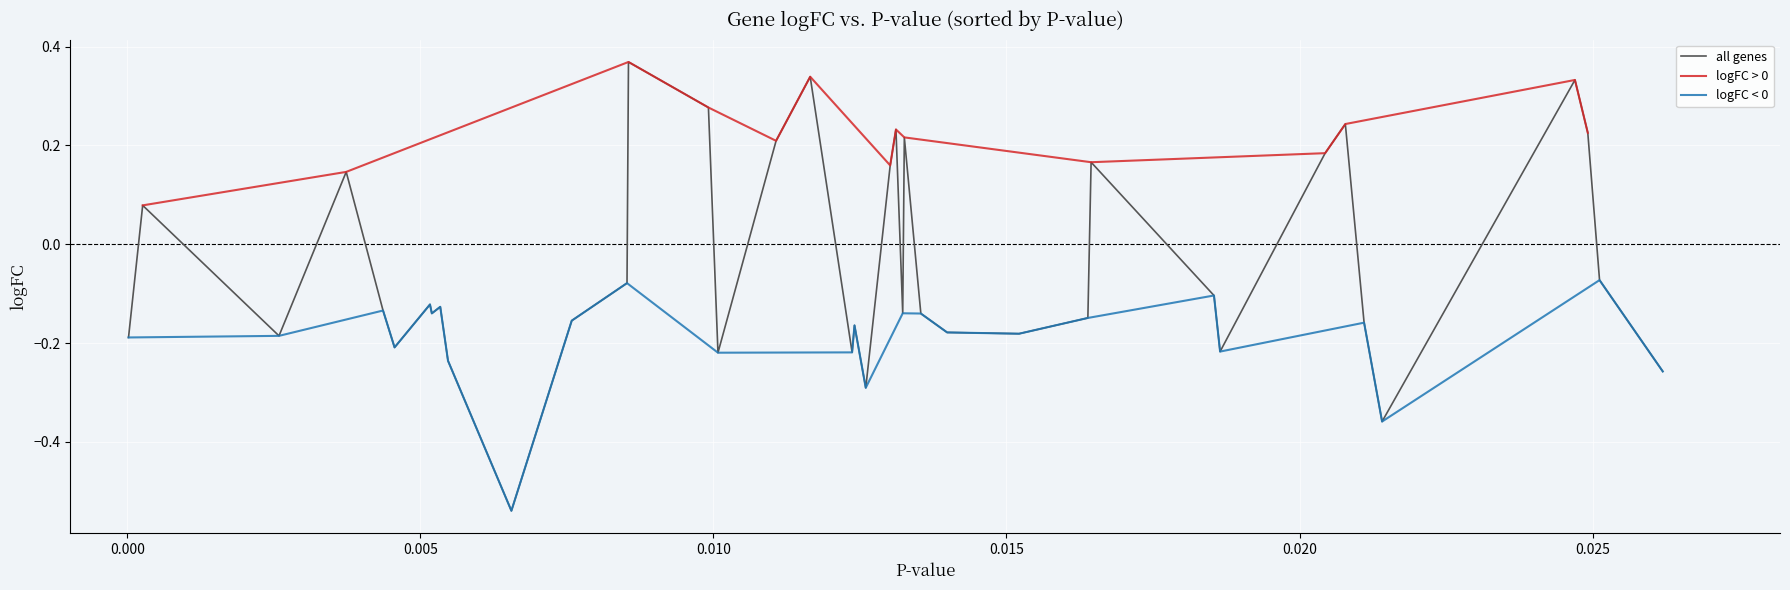

How many interior local valleys (lower than both neighbors) does the data have?

11